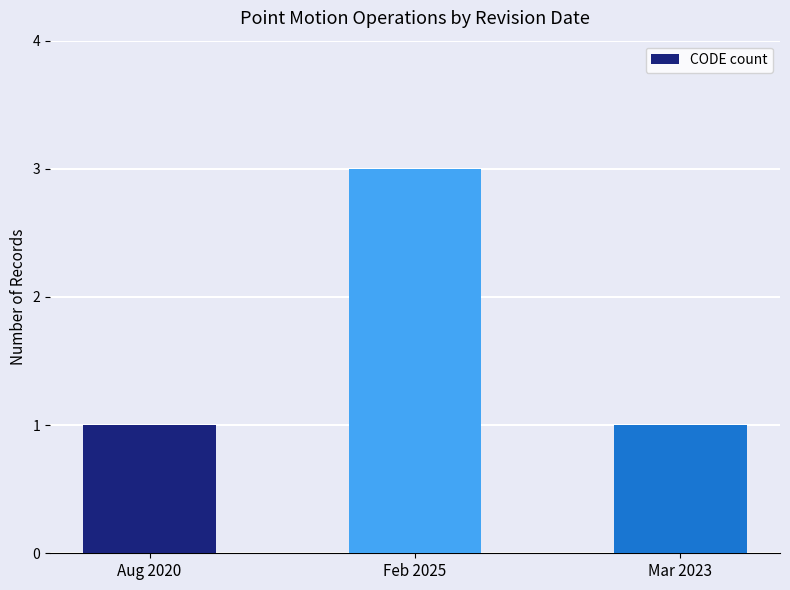

Reading right to left, extract all data points from this chart.

Mar 2023=1	Feb 2025=3	Aug 2020=1